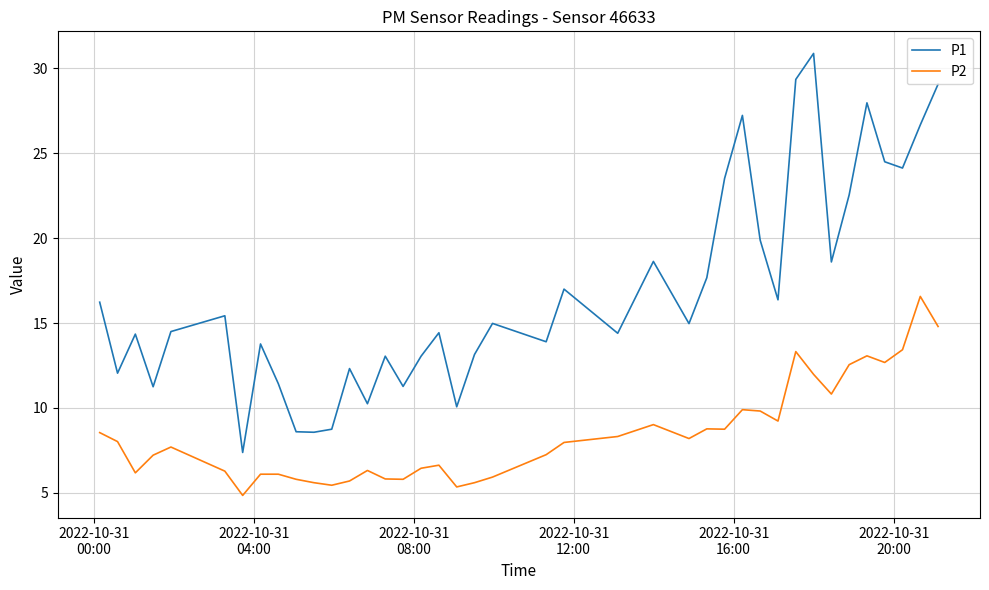

True or false: P2 has more than 0 interior local peaks.

True